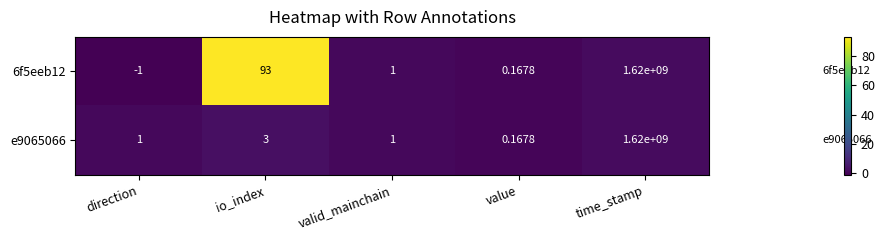

What is the spread (max minus min) of values at direction?

2.0